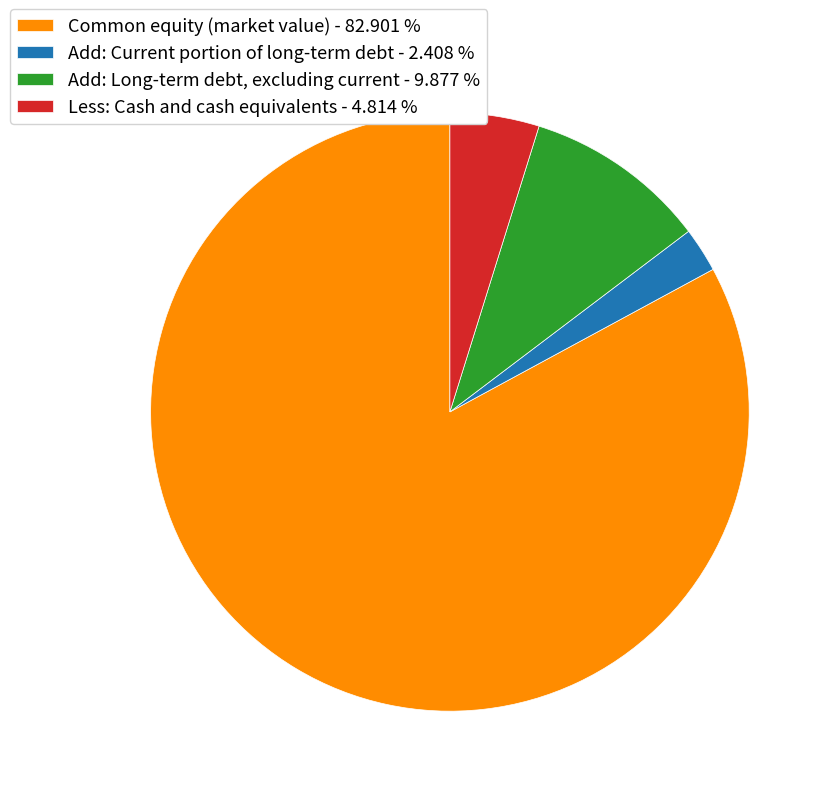

The Add: Long-term debt, excluding current slice represents 15% of the pie. True or false?

False